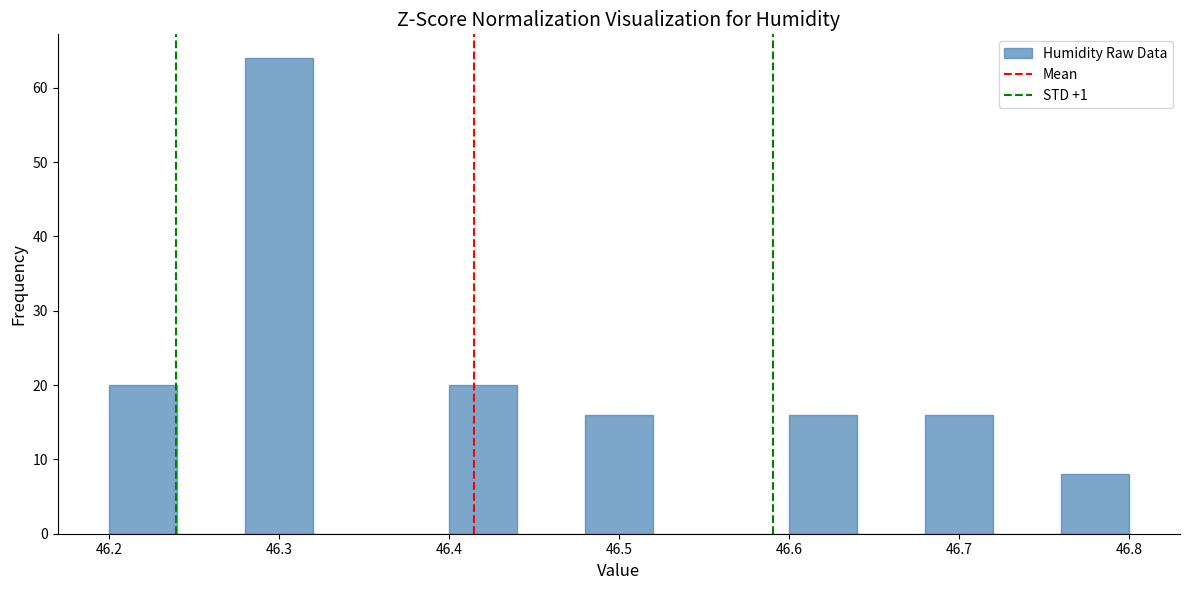

Reading left to right, list every bar in this chart as the range it spans on the x-axis followed by its height. The values are not printed on the chart, so give them approximately, as read against the axis.

46.20 to 46.24: 20
46.24 to 46.28: 0
46.28 to 46.32: 64
46.32 to 46.36: 0
46.36 to 46.40: 0
46.40 to 46.44: 20
46.44 to 46.48: 0
46.48 to 46.52: 16
46.52 to 46.56: 0
46.56 to 46.60: 0
46.60 to 46.64: 16
46.64 to 46.68: 0
46.68 to 46.72: 16
46.72 to 46.76: 0
46.76 to 46.80: 8